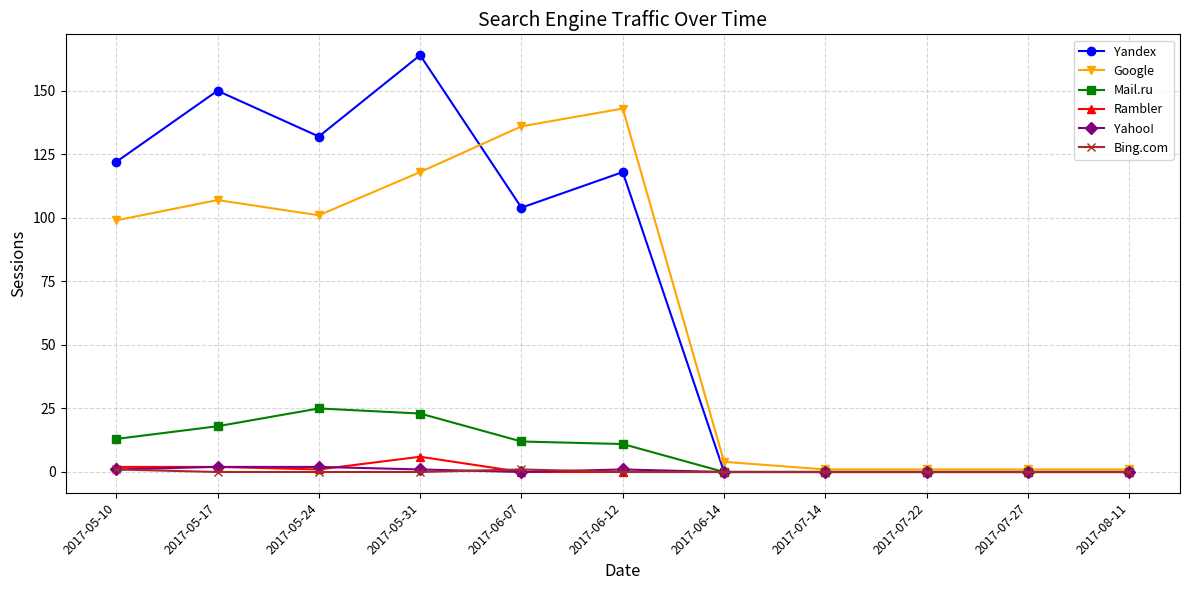

Between 2017-05-10 and 2017-07-27, which series saw the biggest shift?

Yandex